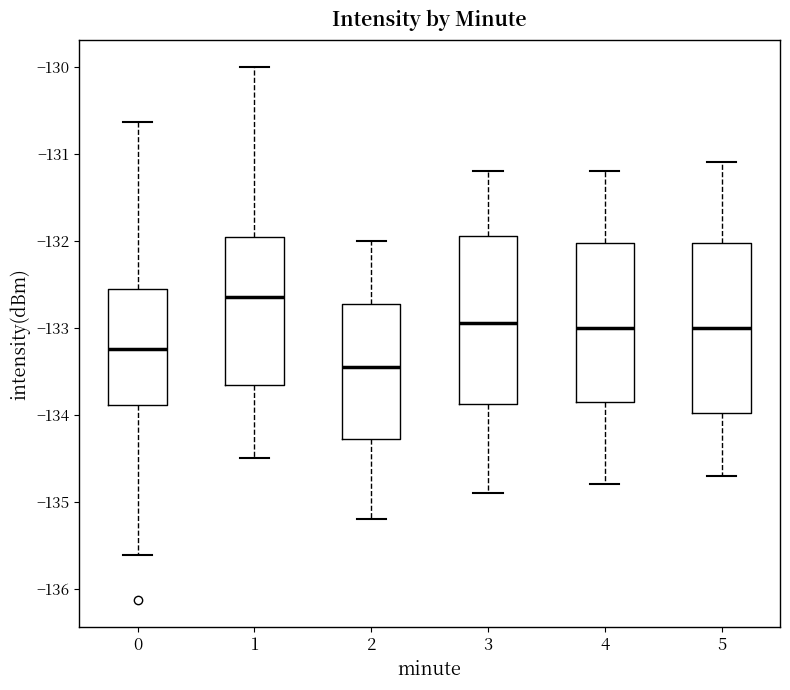

Which box has the highest median line?

1